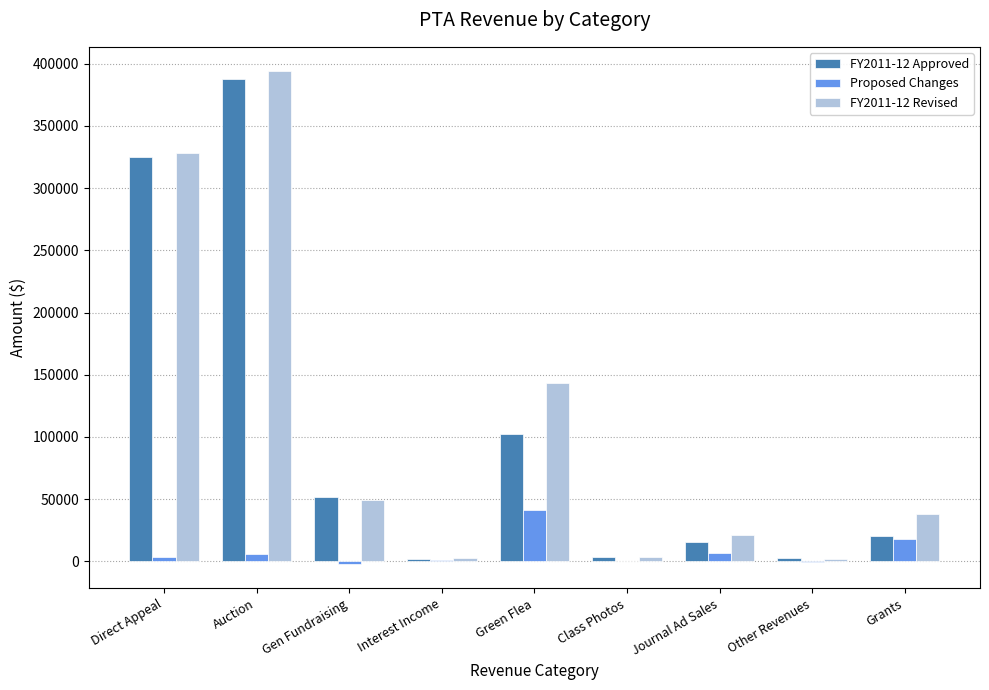

Is the value of Proposed Changes at Grants greater than the value of FY2011-12 Revised at Direct Appeal?

No